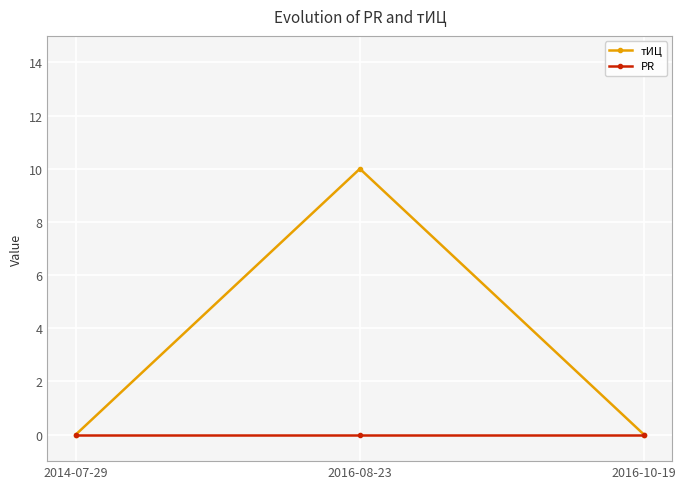

Rank the series by their maximum value, from highest to lowest.

тИЦ, PR